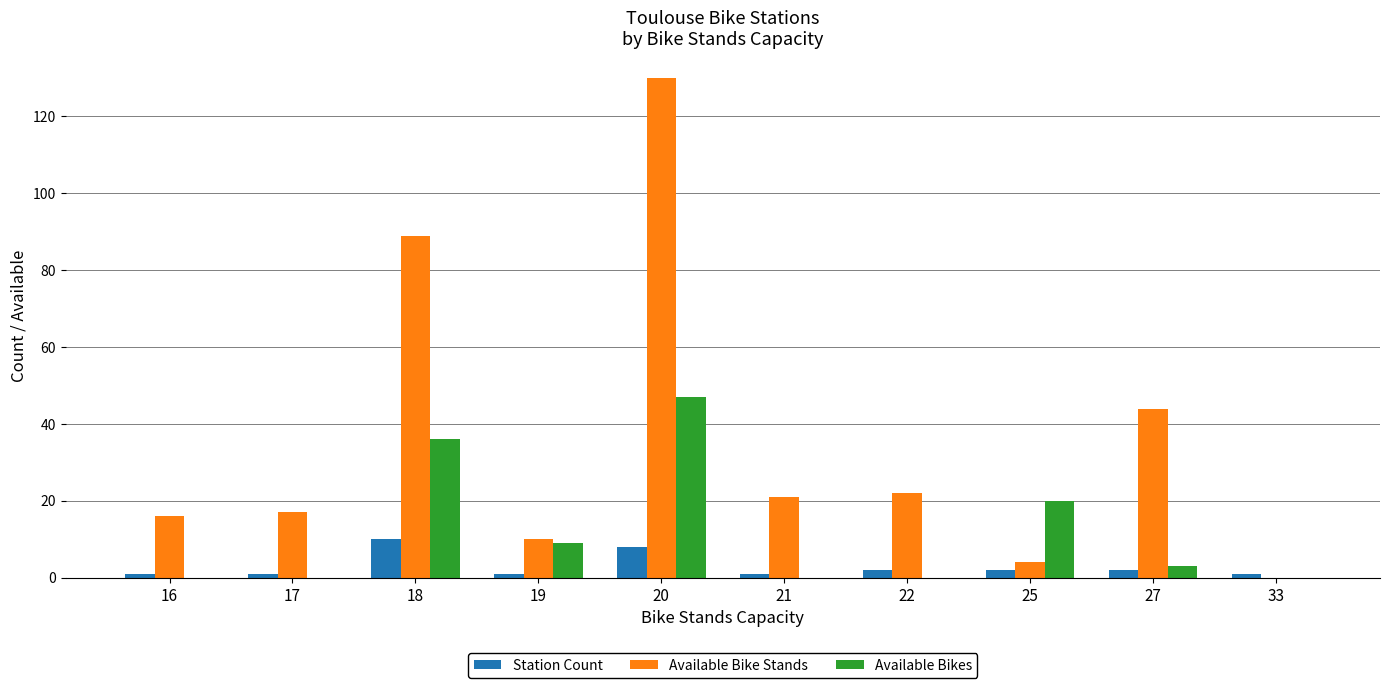

Which category has the highest value in the Available Bike Stands series?

20